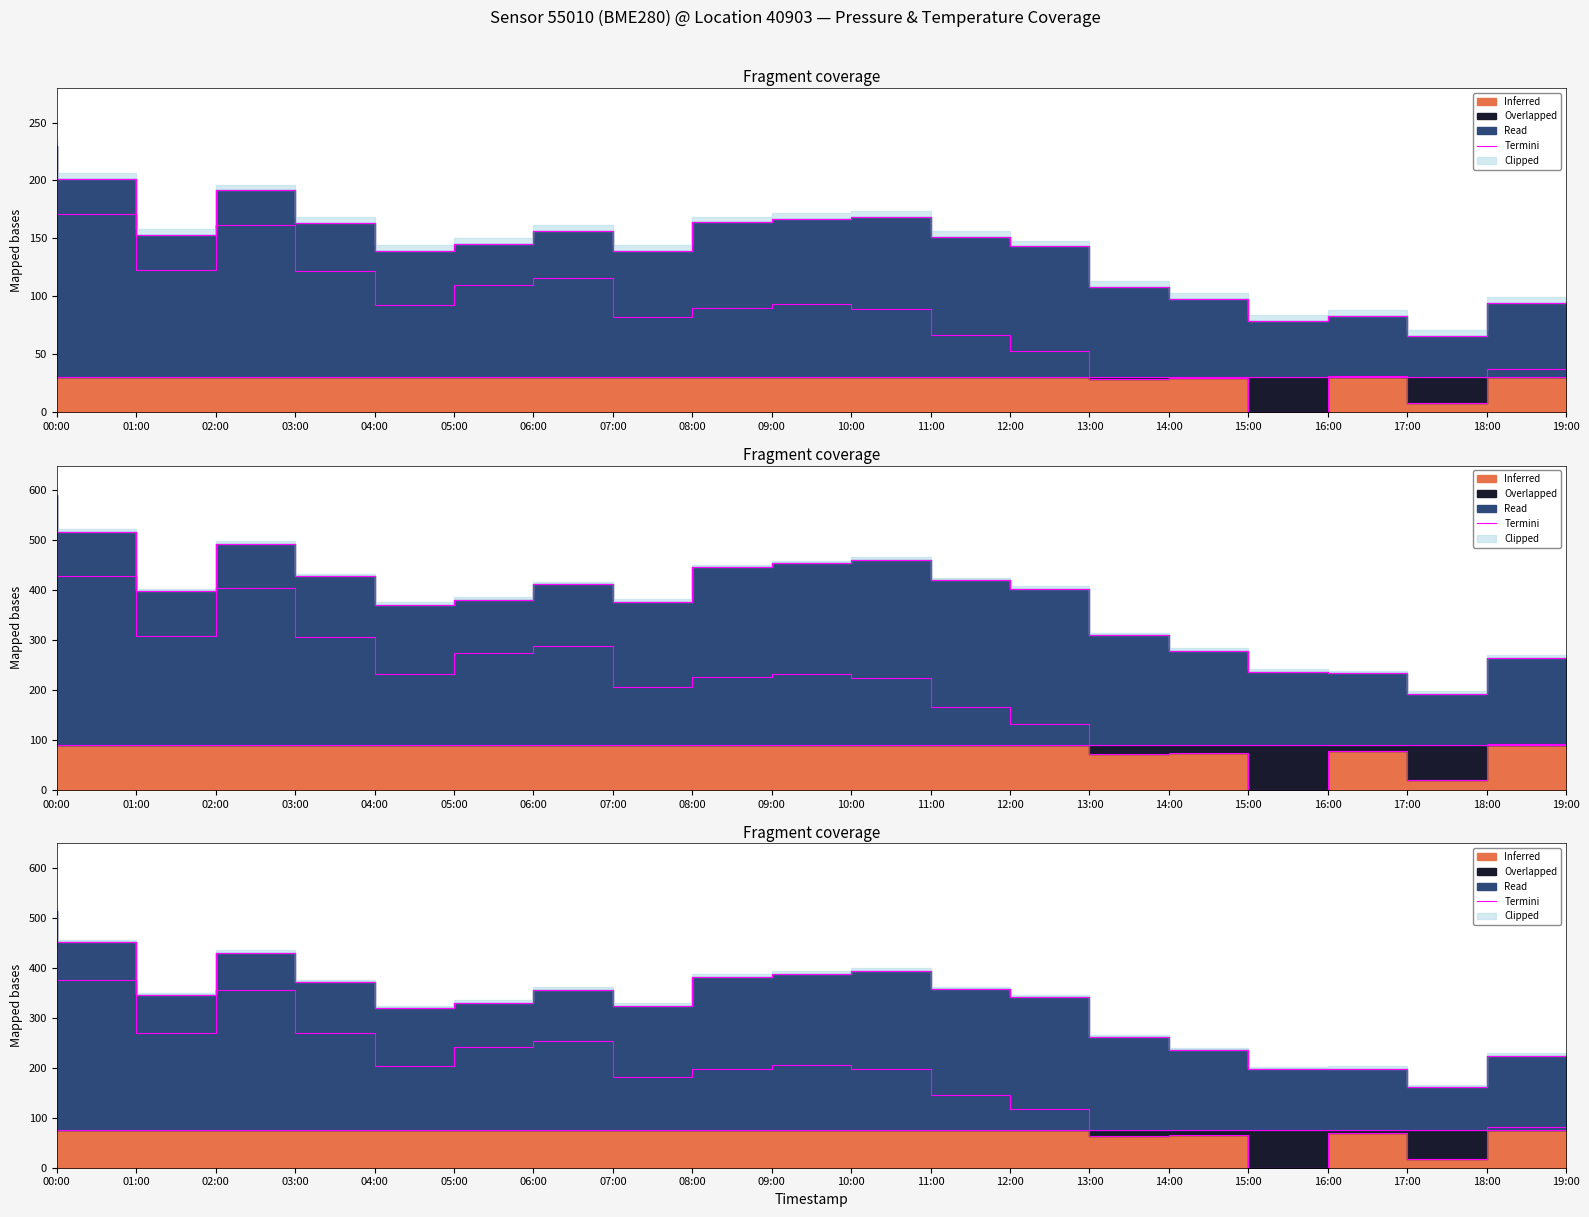

What is the sum of all values?

6589.4